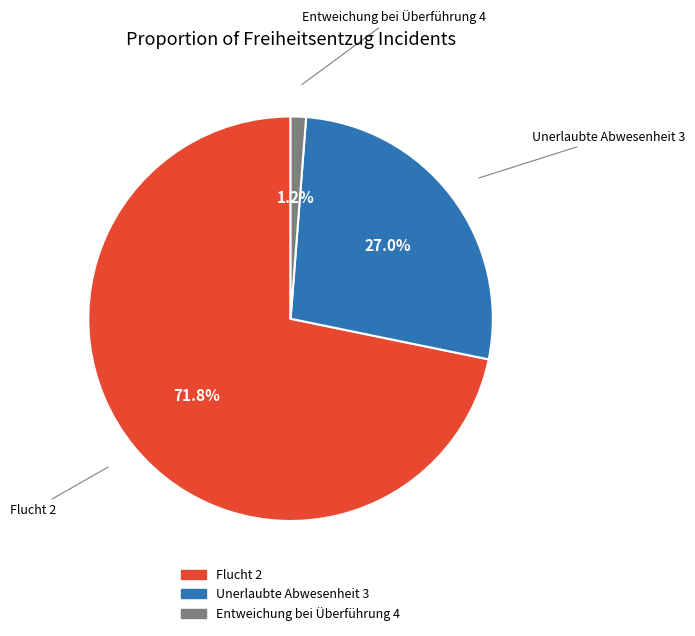

Is there any slice that represents more than half of the pie?

Yes